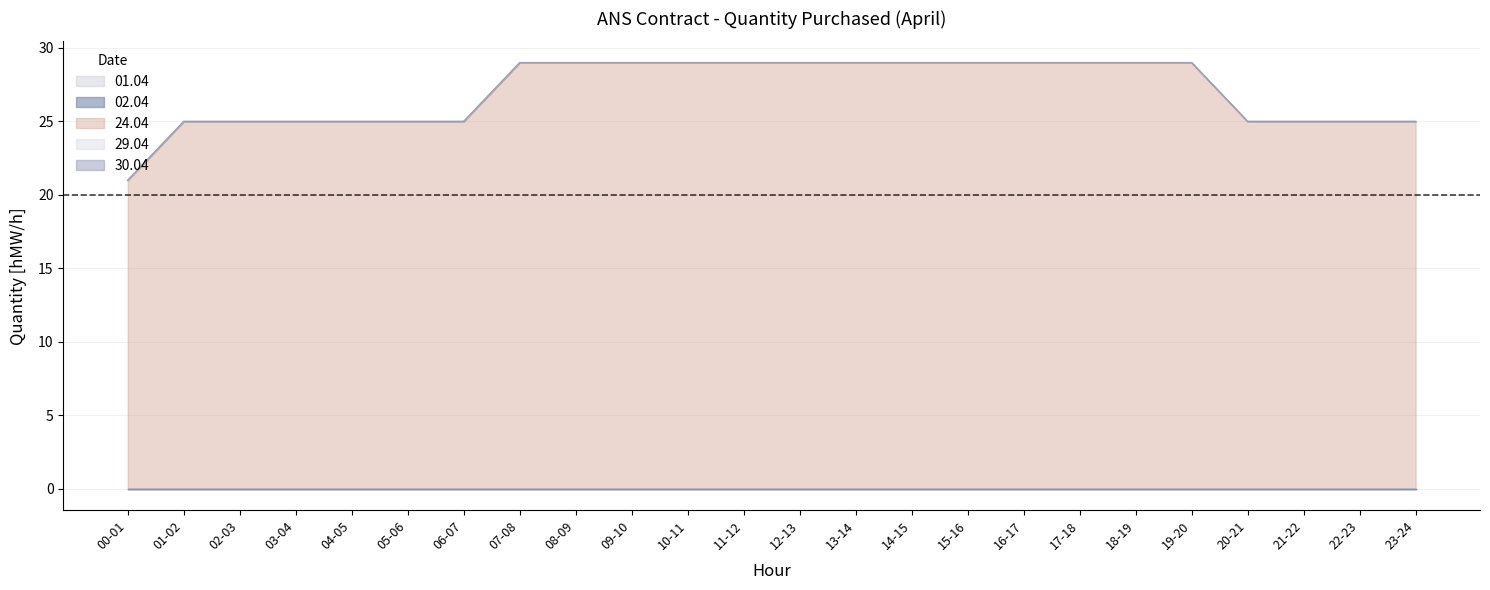

Which series has the largest total across all categories?

24.04